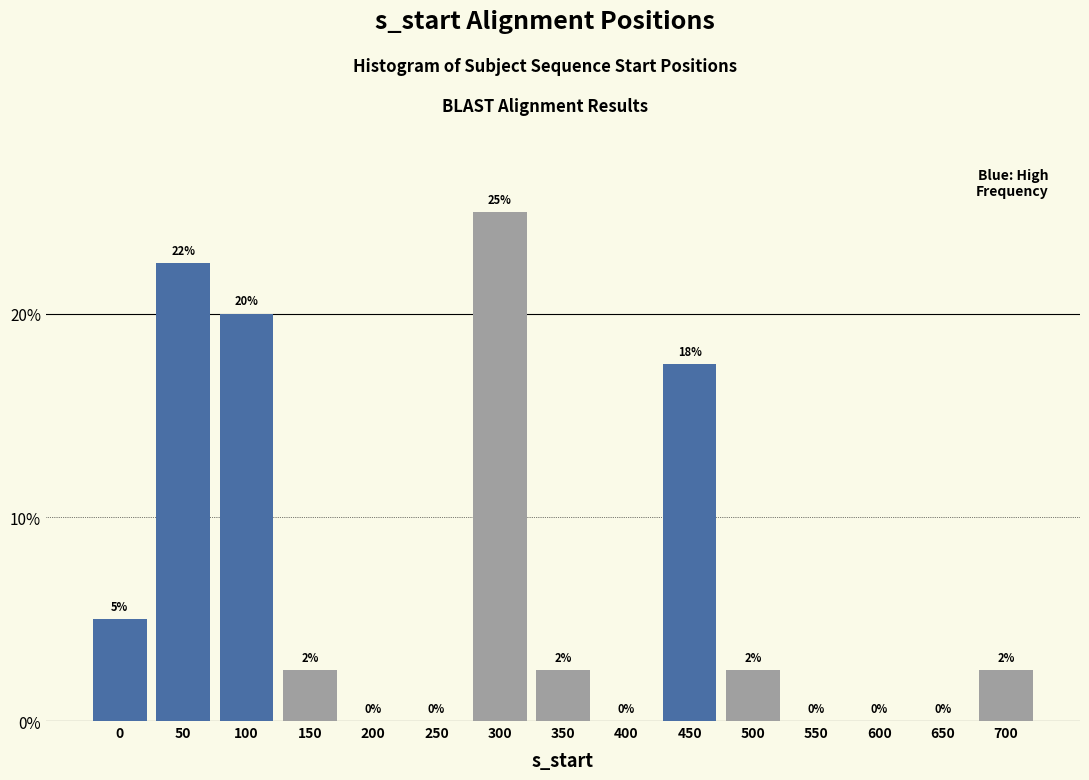

Where is the data nearest to the value 12?

450